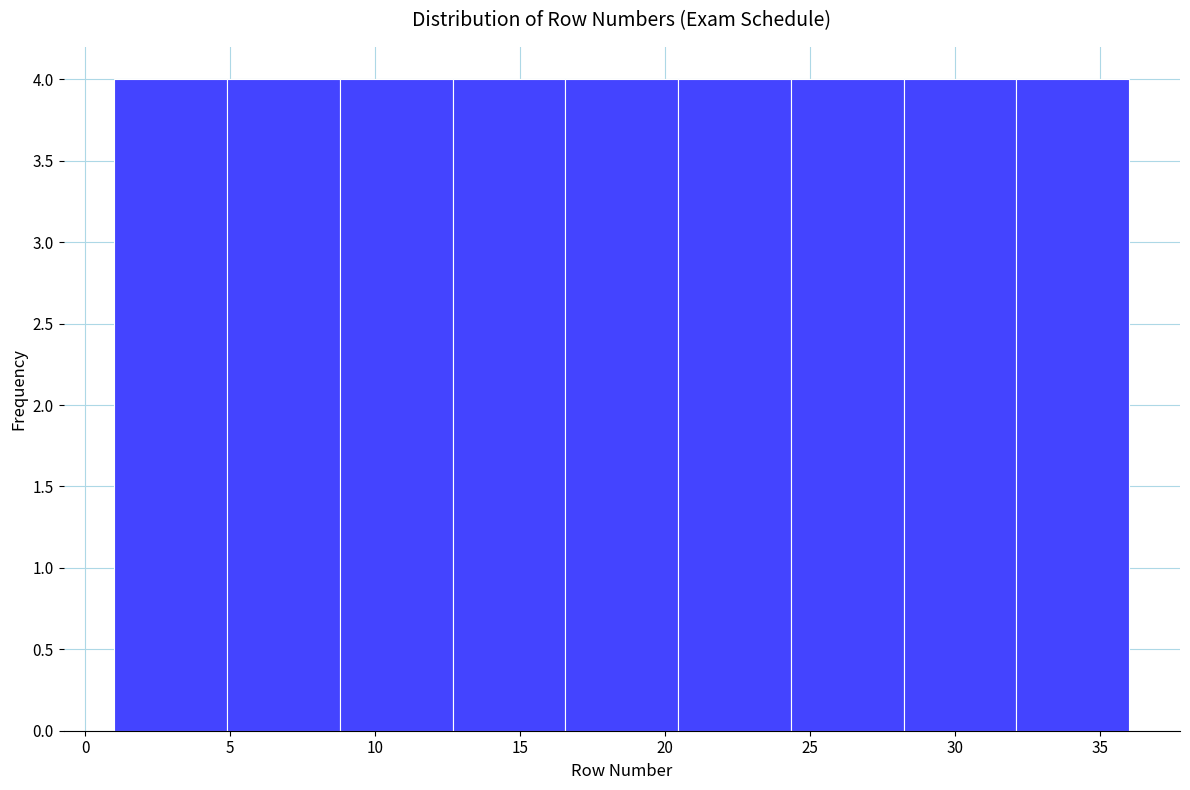

What is the height of the bar covering 28.0 to 32.0 on the x-axis? Neither the bar edges nor the heights are printed on the chart, so give them approximately, as read against the axes.

4